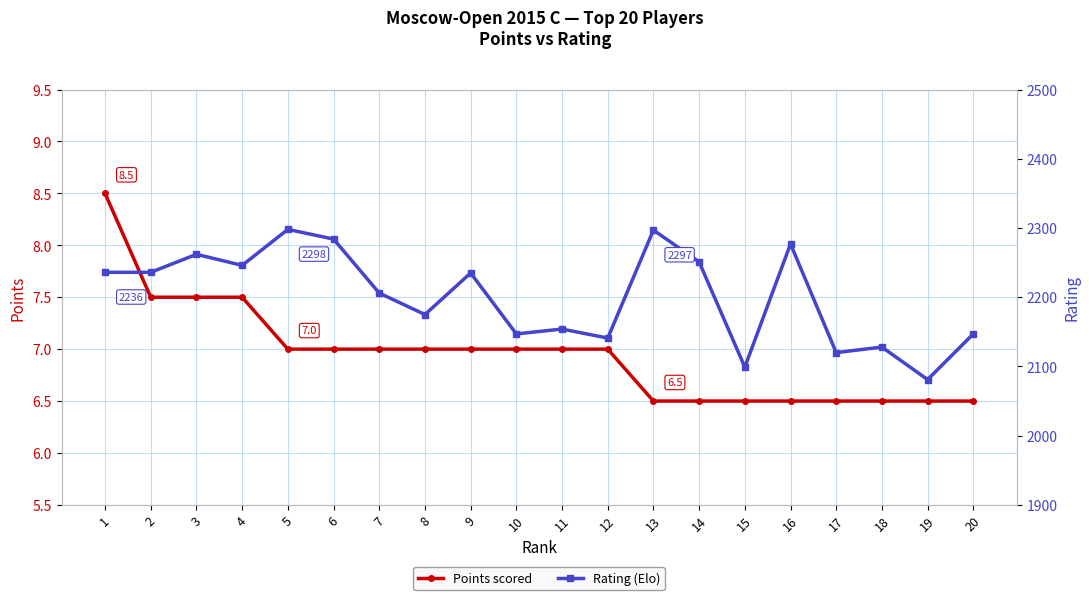

List the labels in order of Rating (Elo) value, smallest first.

19, 15, 17, 18, 12, 10, 20, 11, 8, 7, 9, 1, 2, 4, 14, 3, 16, 6, 13, 5